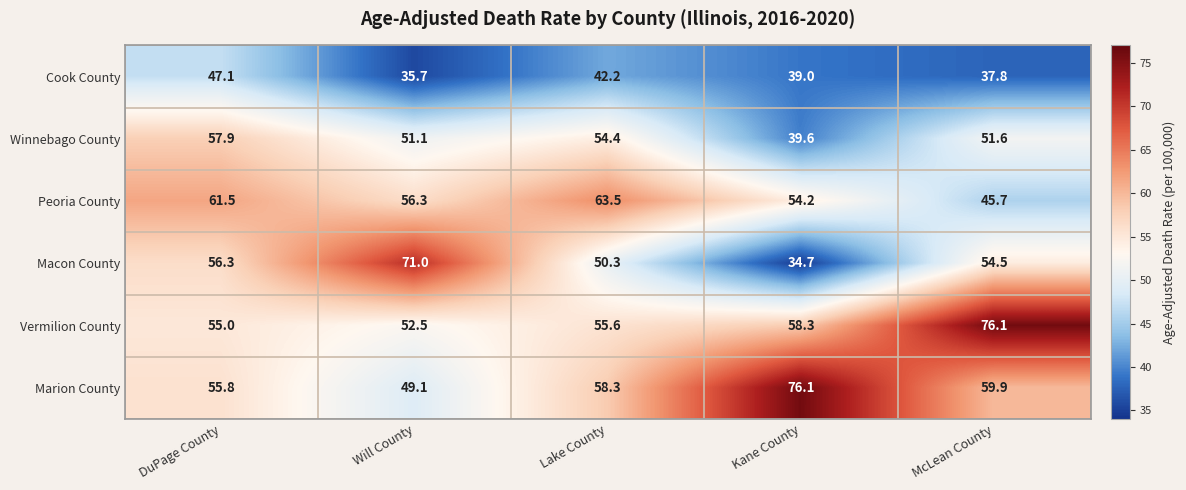

What is the difference between the Macon County values at Will County and Kane County?

36.3